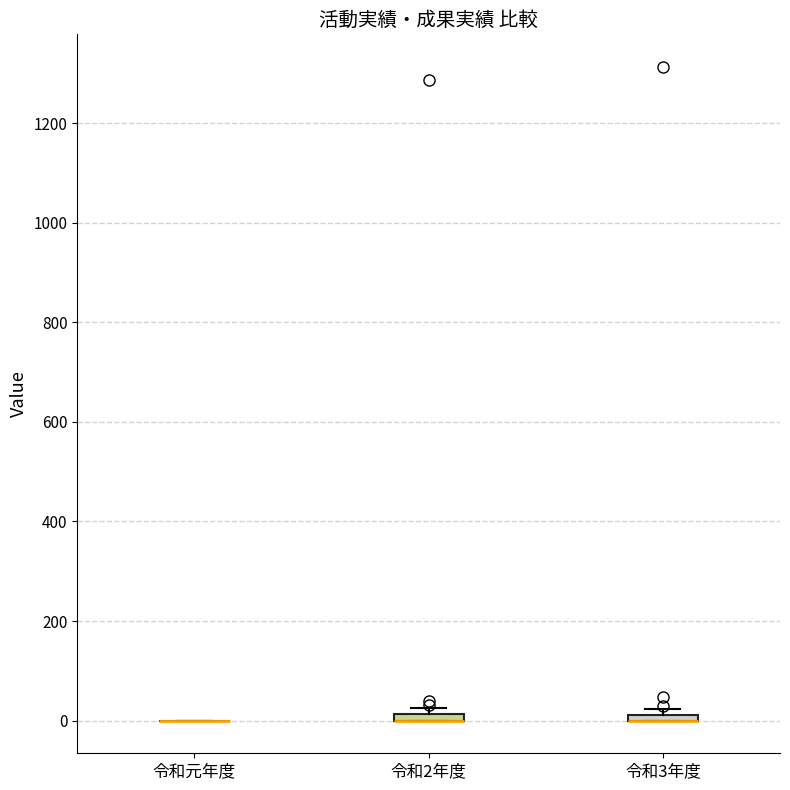

Where is the upper edge of the box for 令和2年度 on the y-axis? The values are not printed on the chart, so give them approximately, as read against the axis.

20